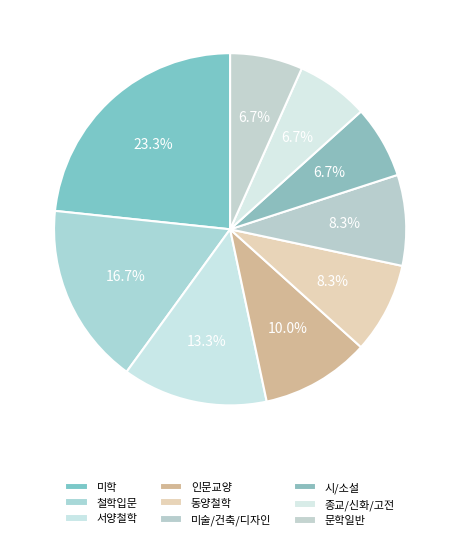

Does 미술/건축/디자인 represent more than half of the total?

No